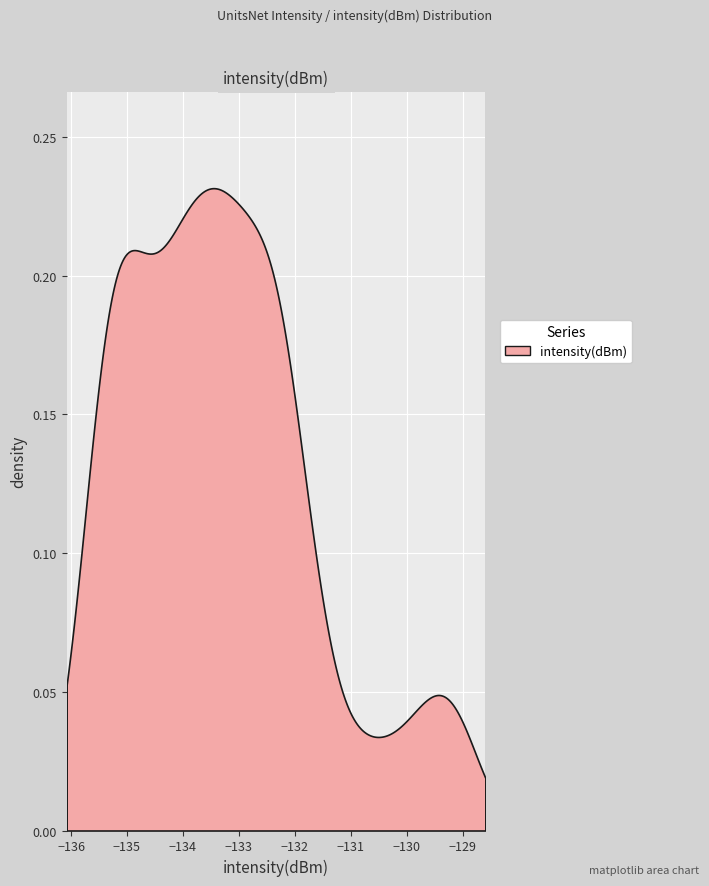

At which category does the chart reach its minimum across all series?

38